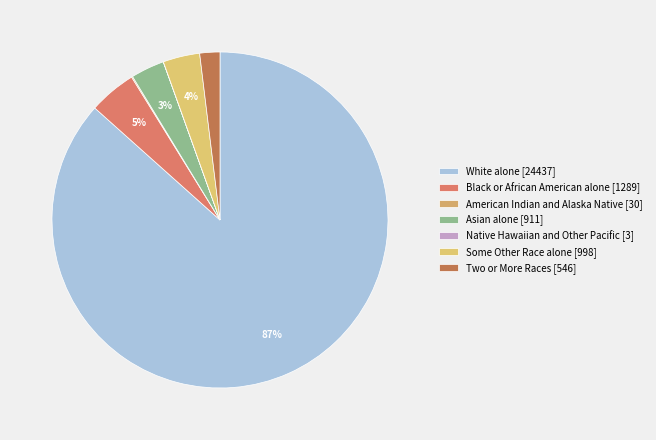

What is the largest slice in the pie chart?

White alone